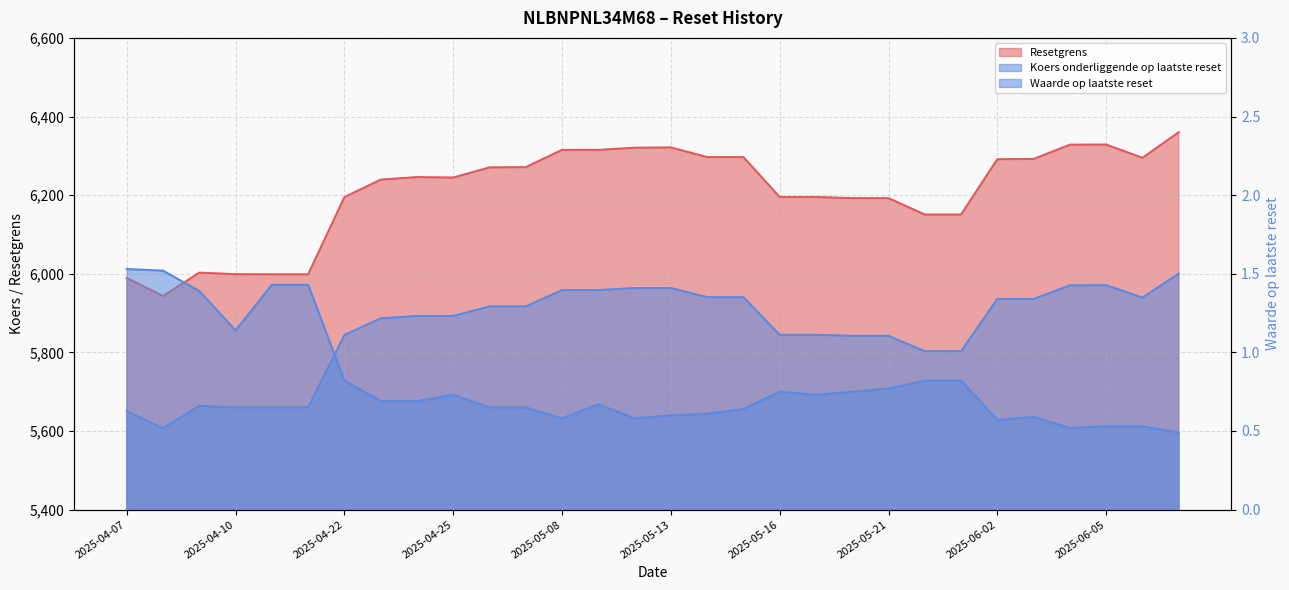

At which category does Resetgrens reach its first local valley?

2025-04-08